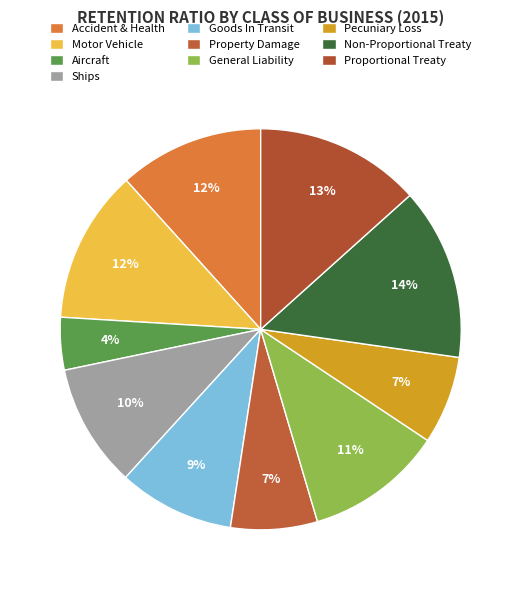

Is the sum of Non-Proportional Treaty and Motor Vehicle greater than half?

No